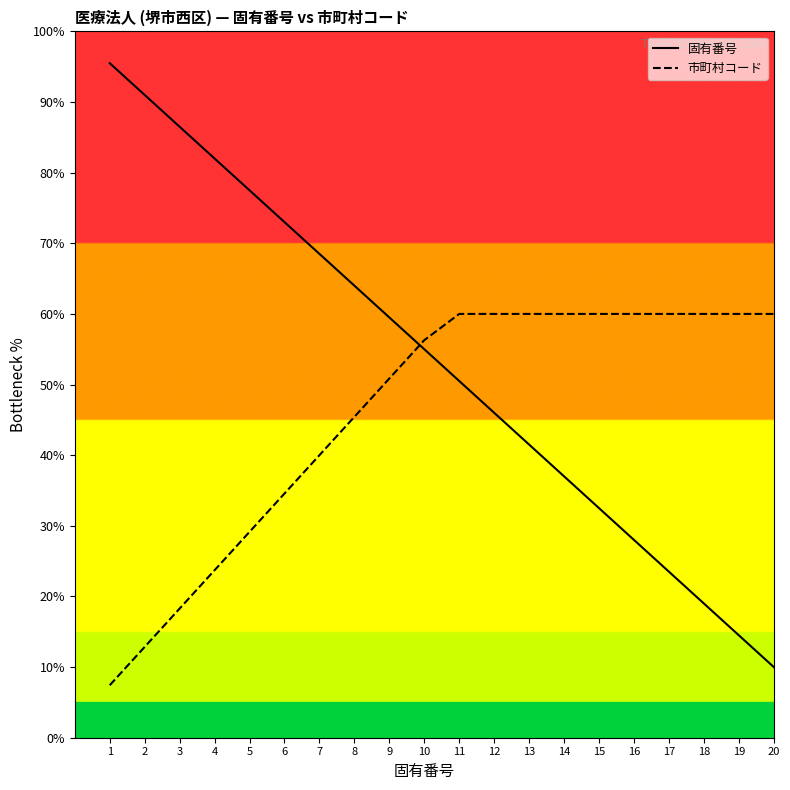

Reading left to right, list all the values displayed in this chart.

固有番号: 95.5	91.0	86.5	82.0	77.5	73.0	68.5	64.0	59.5	55.0	50.5	46.0	41.5	37.0	32.5	28.0	23.5	19.0	14.5	10.0
市町村コード: 7.4	12.9	18.3	23.7	29.1	34.6	40.0	45.4	50.9	56.3	60.0	60.0	60.0	60.0	60.0	60.0	60.0	60.0	60.0	60.0